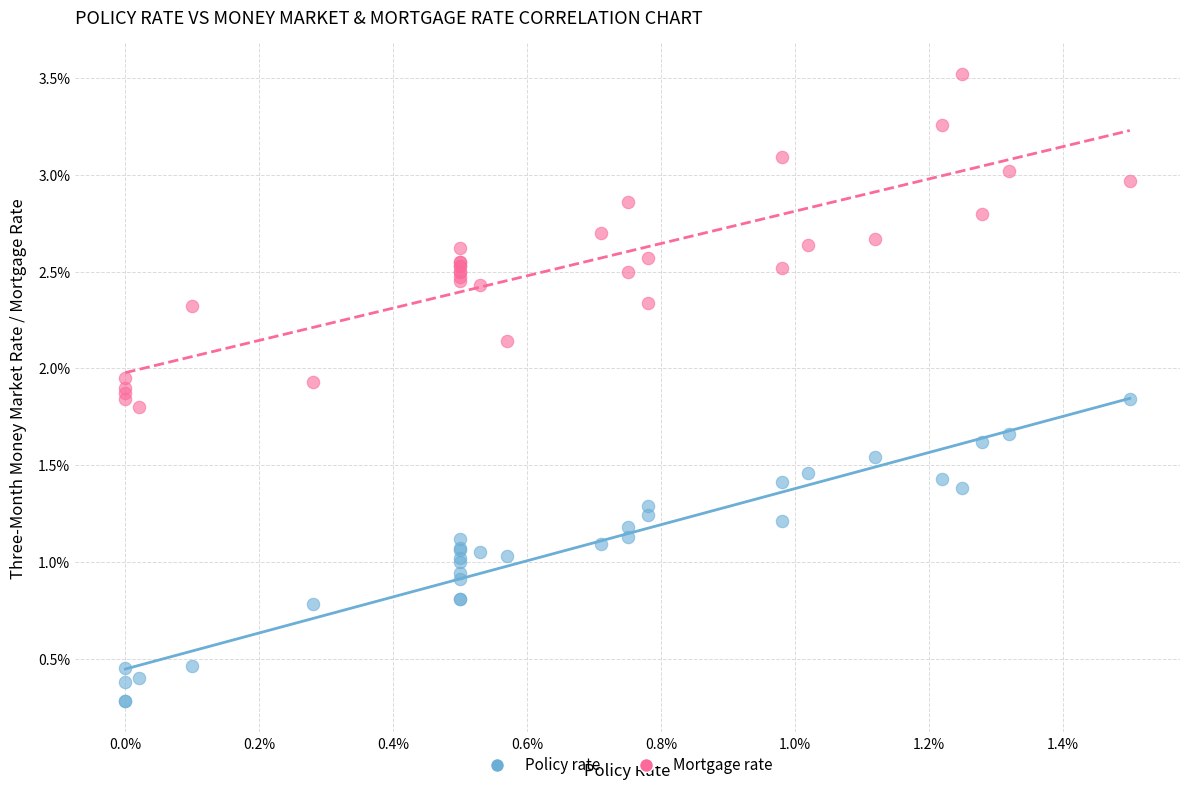

Which series contains the highest Y value?

Mortgage rate